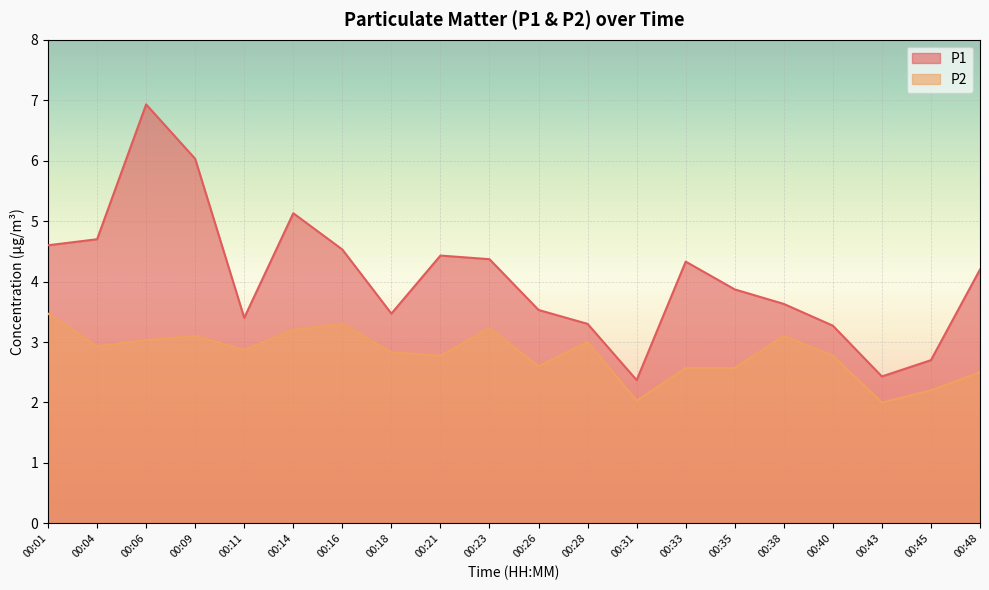

True or false: P2 and P1 cross at least once.

False